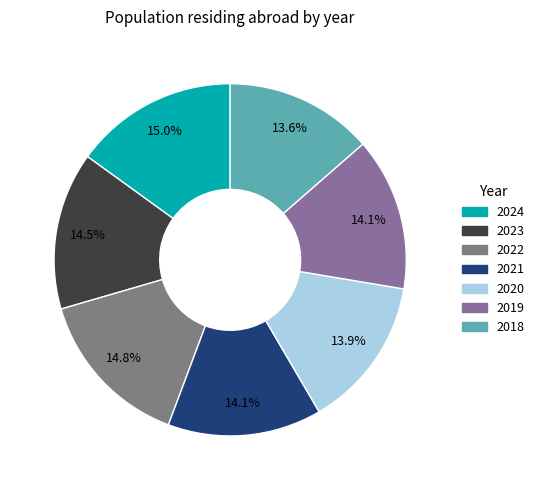

How much of the chart is everything except 2022?

85.2%